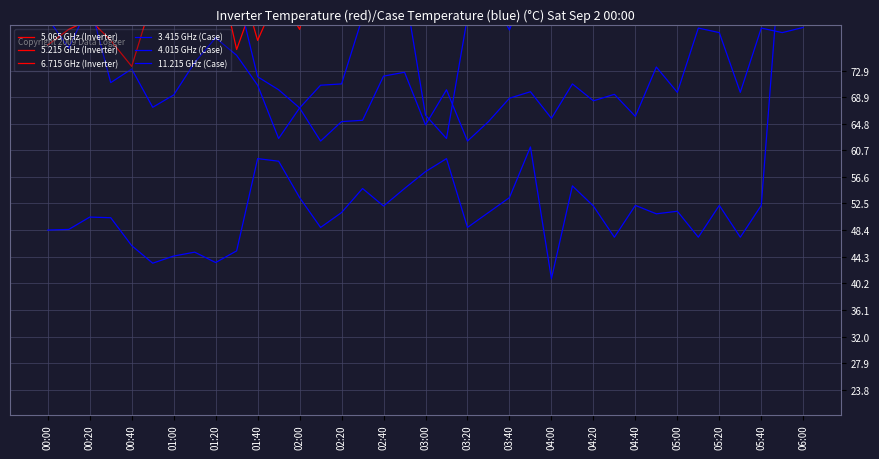

In 6.715 GHz (Inverter), how many points are lower than both neighbors (excluding endpoints)?

11